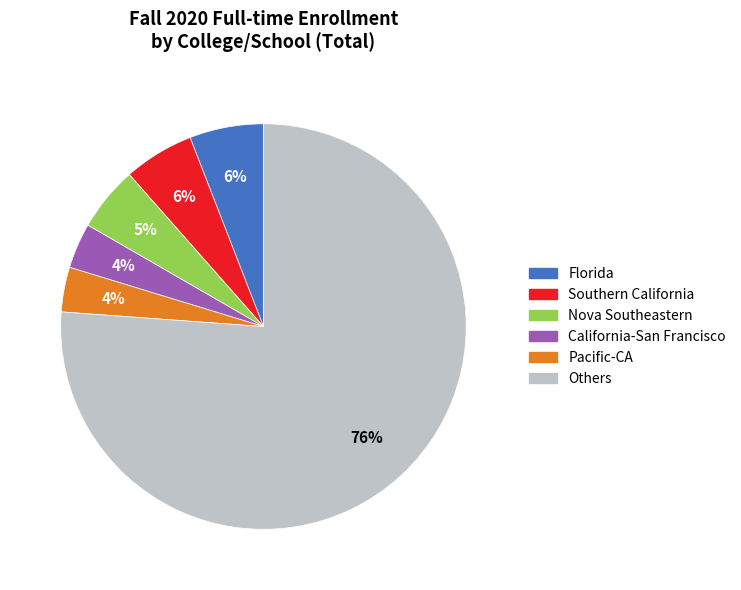

Is there a majority slice in this chart?

Yes